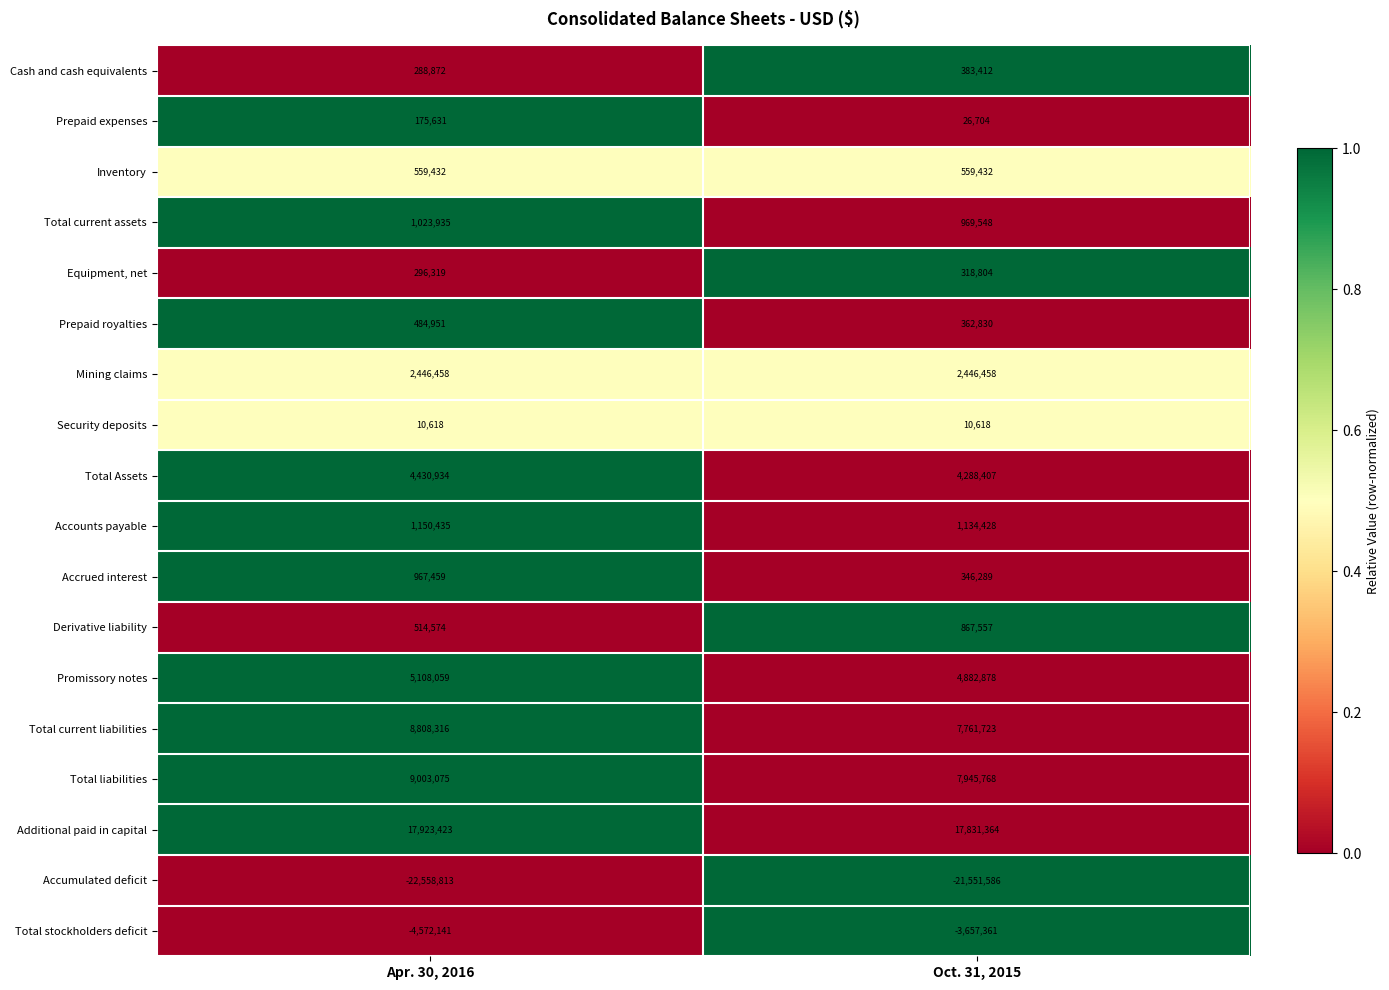

Between Apr. 30, 2016 and Oct. 31, 2015, which series saw the biggest shift?

Total liabilities